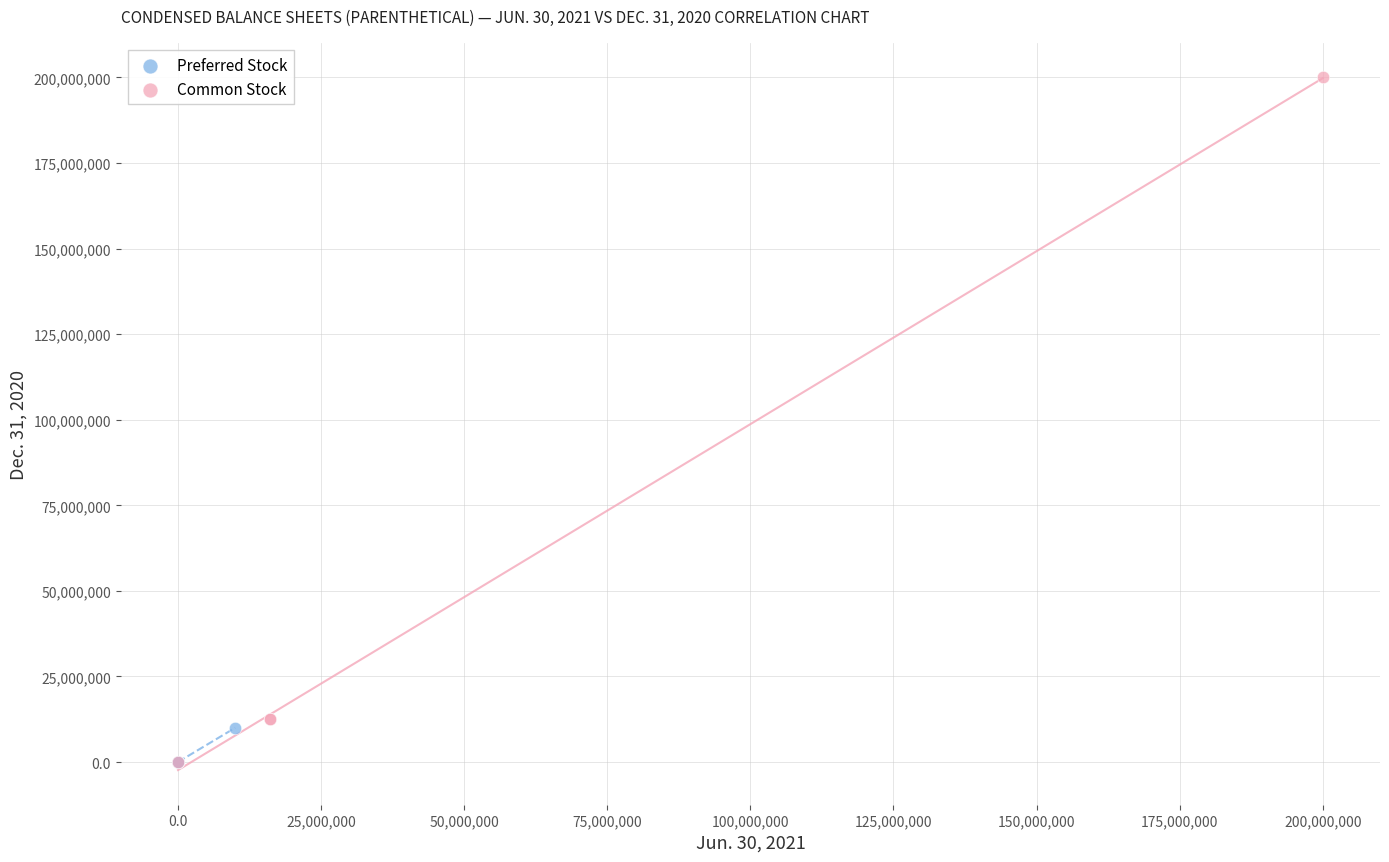

Which series contains the highest Y value?

Common Stock